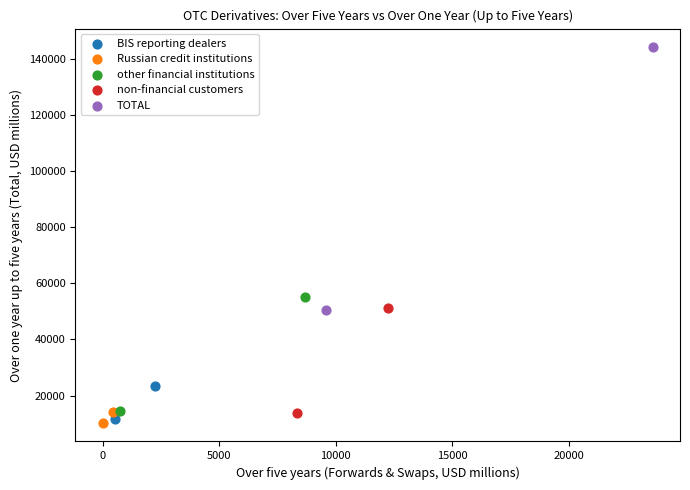

Which series contains the highest Y value?

TOTAL